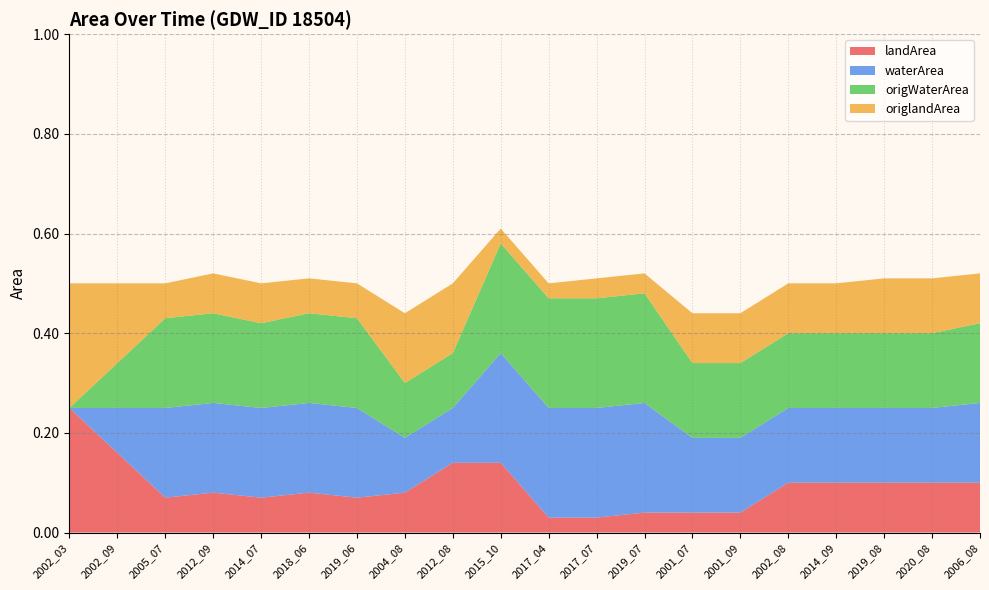

Reading left to right, what are all the values shown in this chart?

landArea: 0.2	0.2	0.1	0.1	0.1	0.1	0.1	0.1	0.1	0.1	0.0	0.0	0.0	0.0	0.0	0.1	0.1	0.1	0.1	0.1
waterArea: 0.0	0.1	0.2	0.2	0.2	0.2	0.2	0.1	0.1	0.2	0.2	0.2	0.2	0.1	0.1	0.1	0.1	0.1	0.1	0.2
origWaterArea: 0.0	0.1	0.2	0.2	0.2	0.2	0.2	0.1	0.1	0.2	0.2	0.2	0.2	0.1	0.1	0.1	0.1	0.1	0.1	0.2
origlandArea: 0.2	0.2	0.1	0.1	0.1	0.1	0.1	0.1	0.1	0.0	0.0	0.0	0.0	0.1	0.1	0.1	0.1	0.1	0.1	0.1